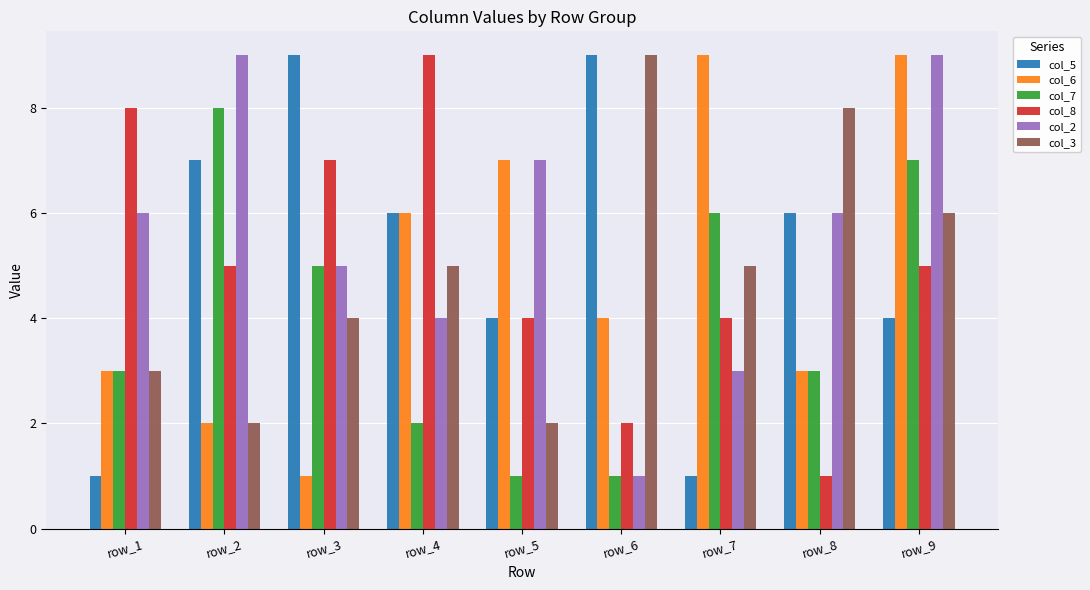

Where does the col_8 series first go above 5?

row_1